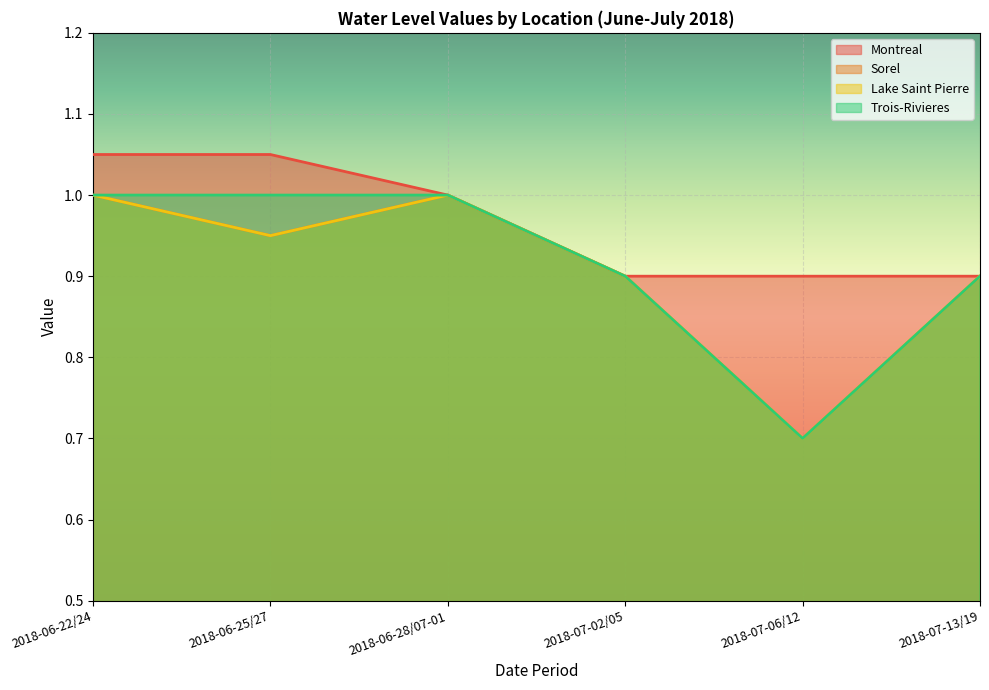

At 2018-07-13/19, list the series in order from smallest to largest.

Montreal, Sorel, Lake Saint Pierre, Trois-Rivieres